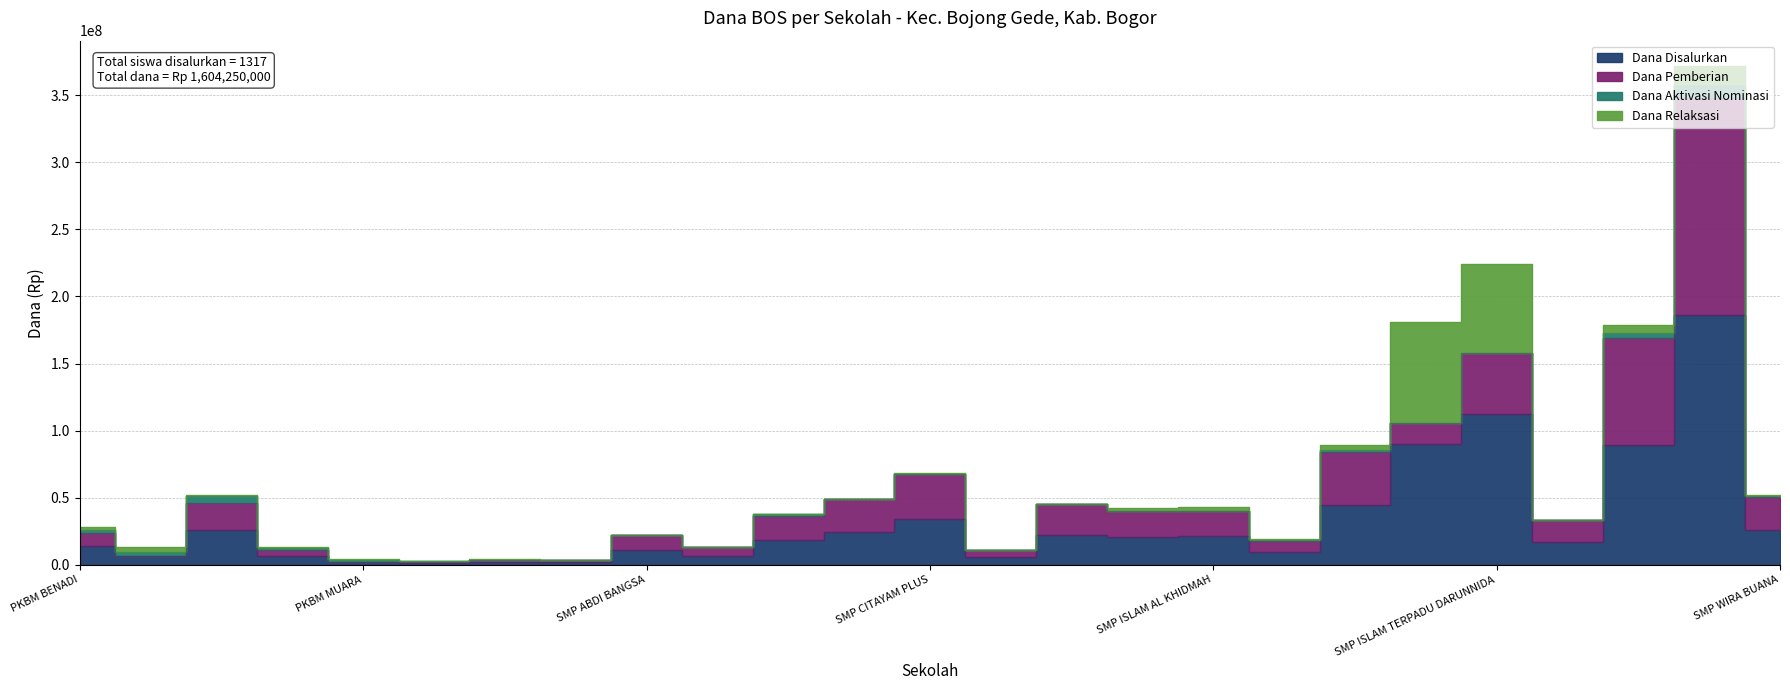

How many values in the Dana Relaksasi series are below 750000?

9